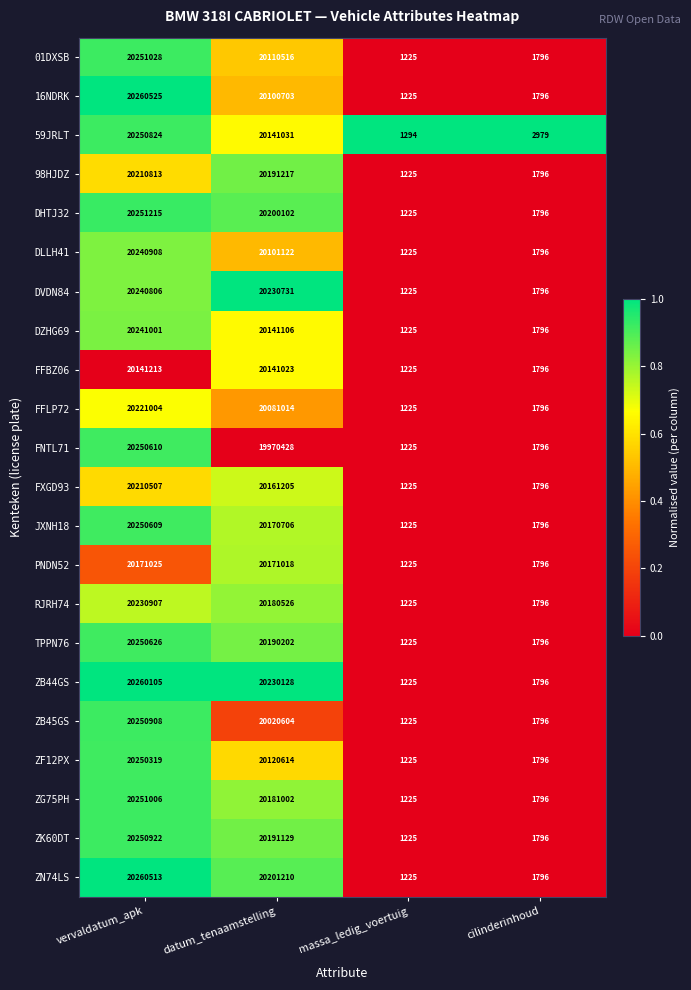

What is the average value of the TPPN76 series?

10110962